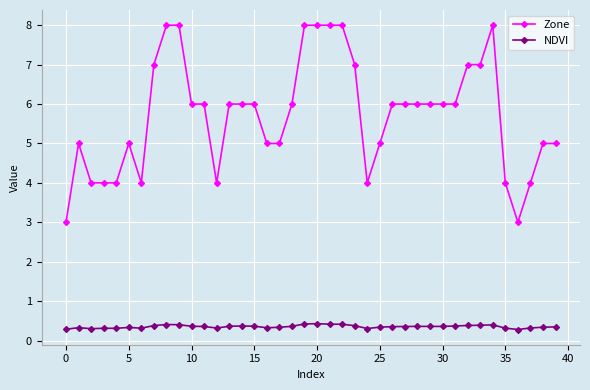

True or false: Zone and NDVI intersect in this chart.

False